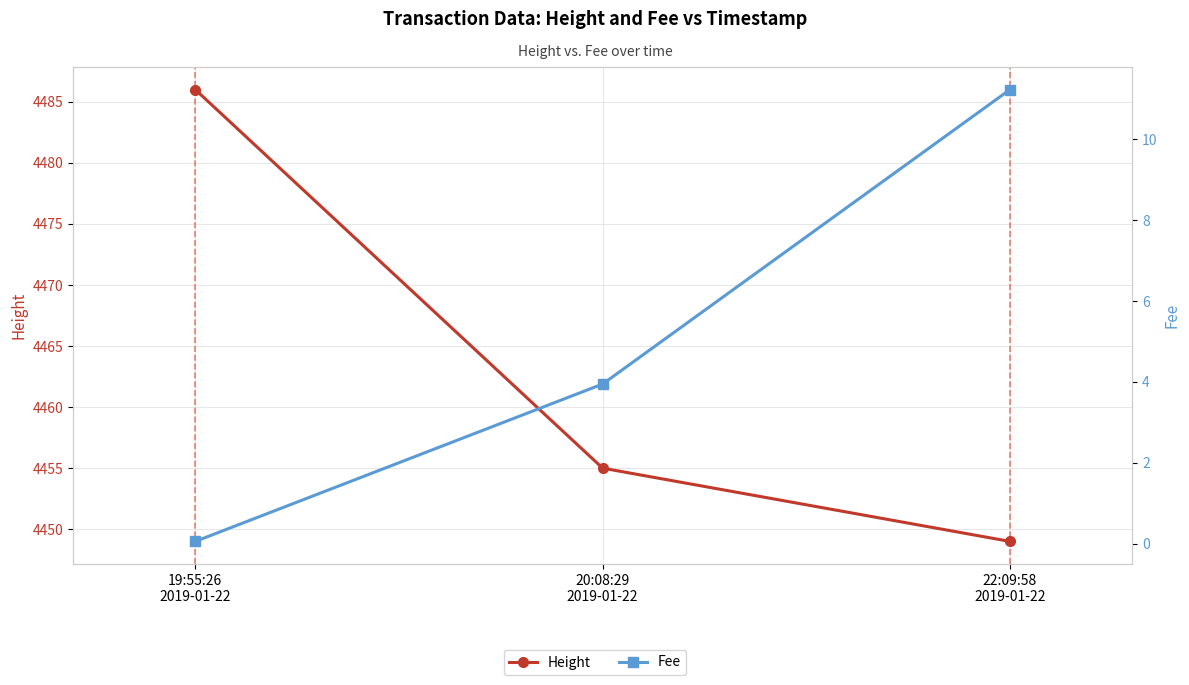

What is the difference between the Fee values at 20:08:29
2019-01-22 and 22:09:58
2019-01-22?

7.3